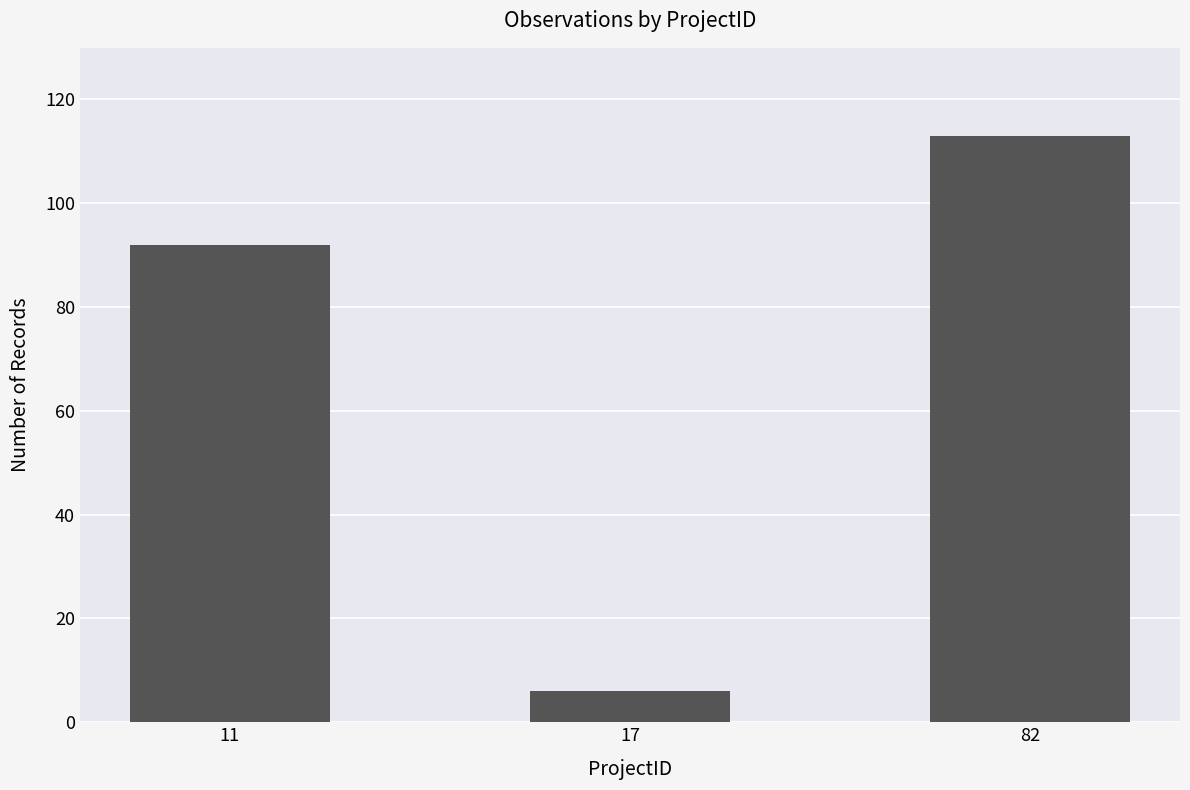

What is the change in value from 11 to 17?

-86